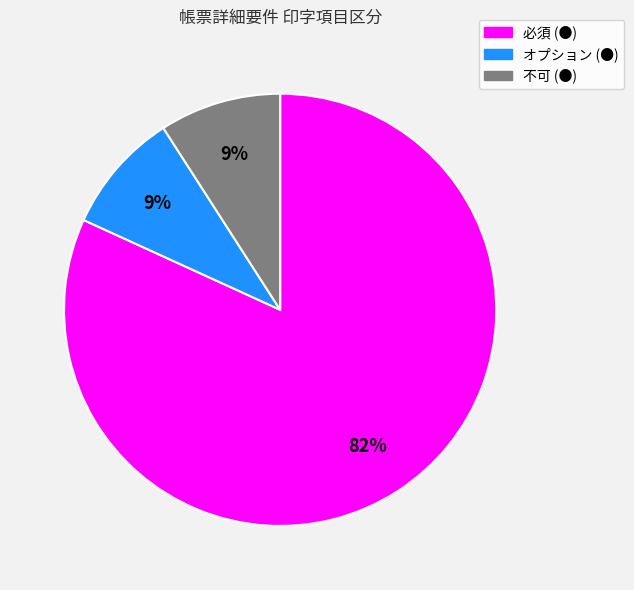

To the nearest percent, what is the combined percentage of 不可 (●) and 必須 (●)?

91%